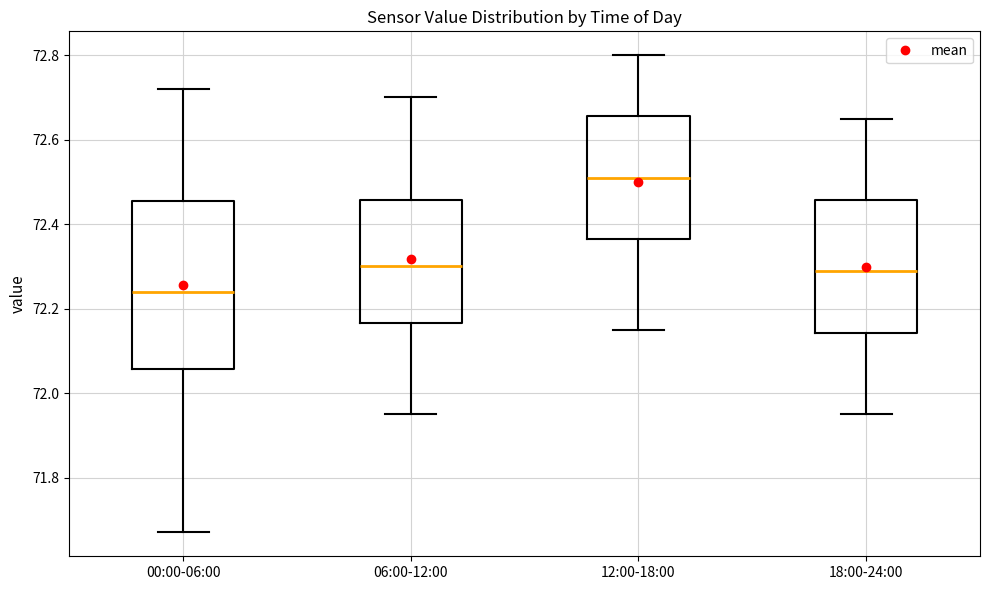

Which box is the tallest, from its lower edge to its upper edge?

00:00-06:00